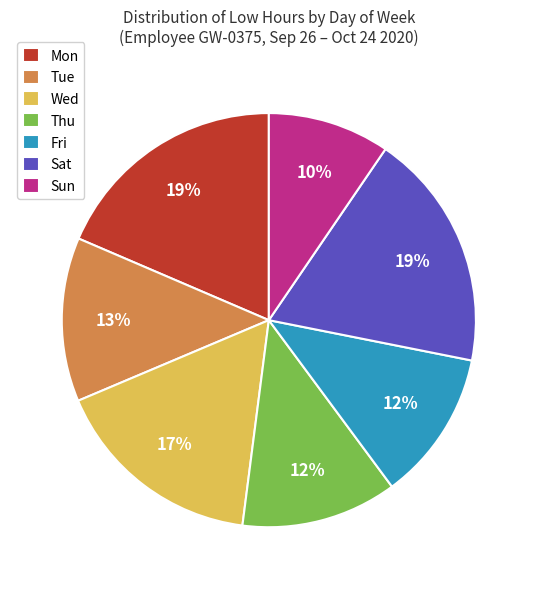

Approximately how many times larger is the value at Sat compared to Mon?

1.0